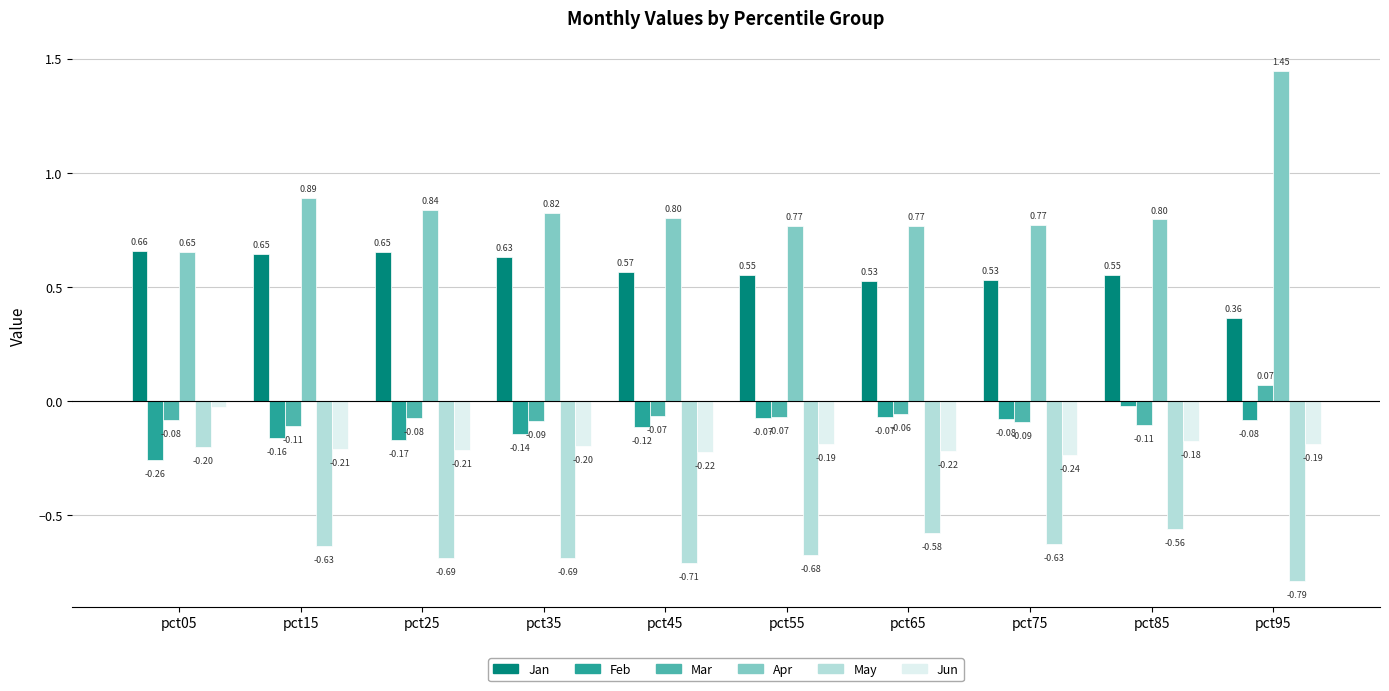

How many values in Mar are above zero?

1